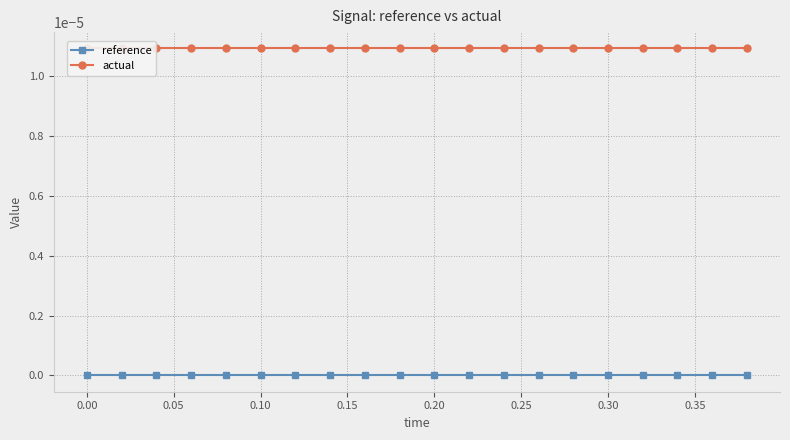

List the series in order of their peak value, highest first.

actual, reference